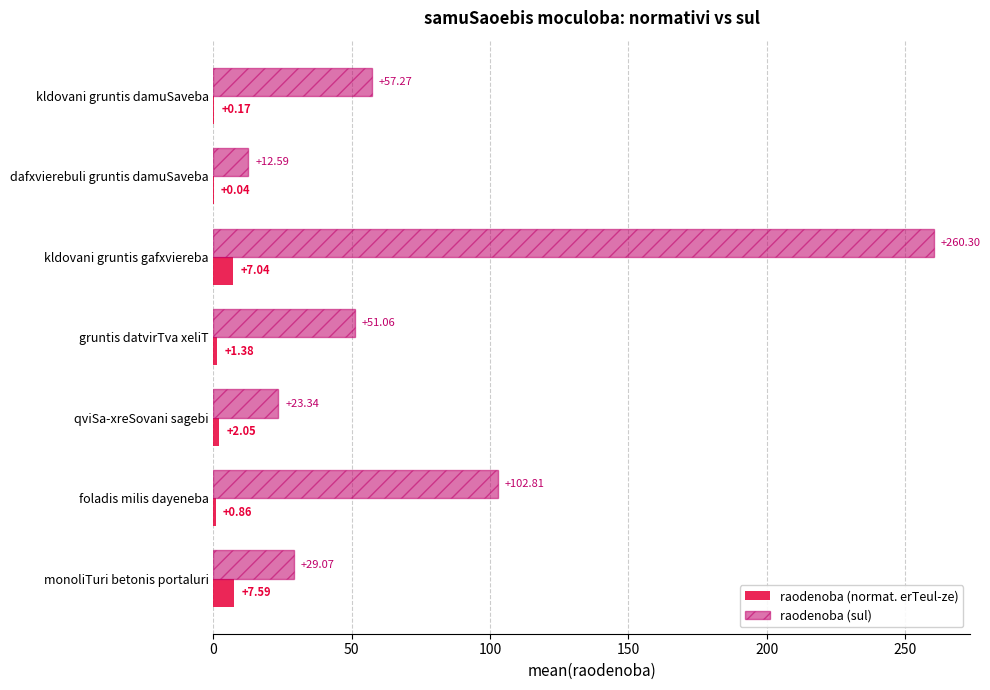

Which series has the largest total across all categories?

raodenoba (sul)